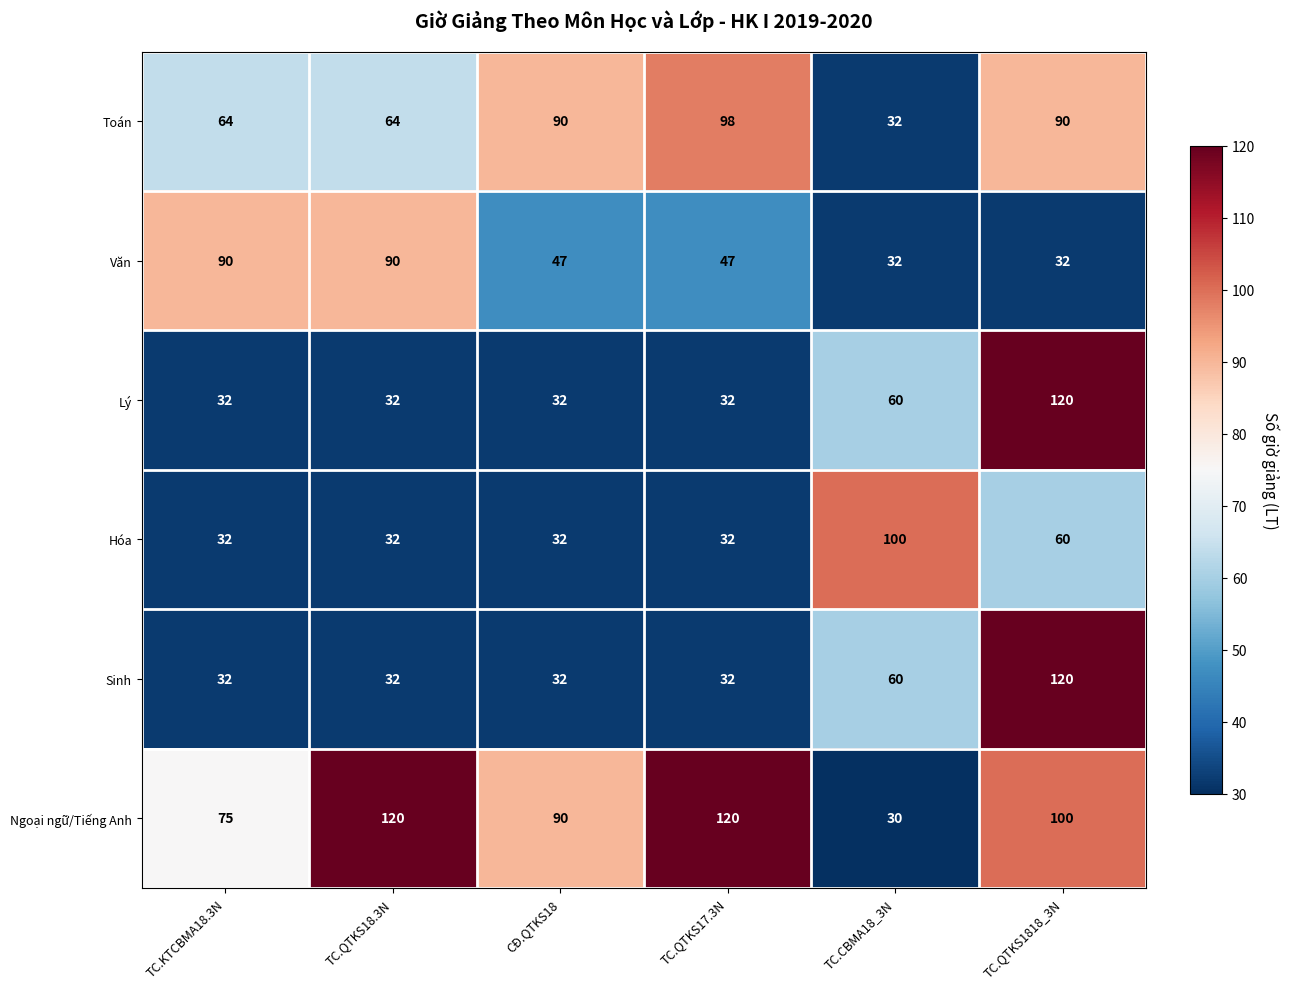

How many data points does each series have?

6